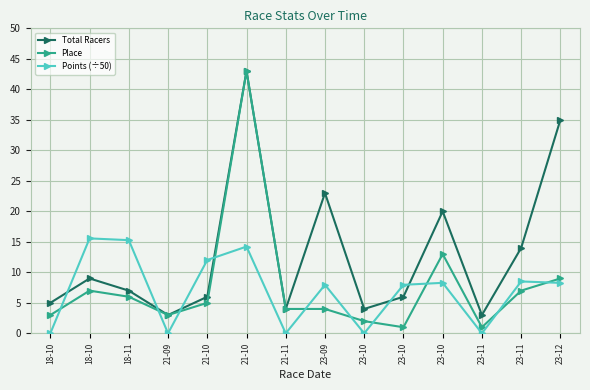

Which series has the largest total across all categories?

Total Racers